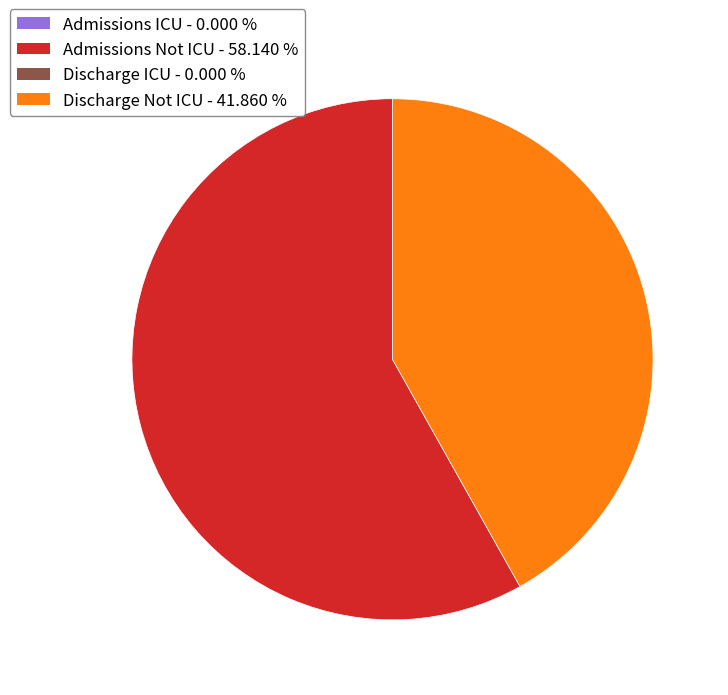

Is there any slice that represents more than half of the pie?

Yes